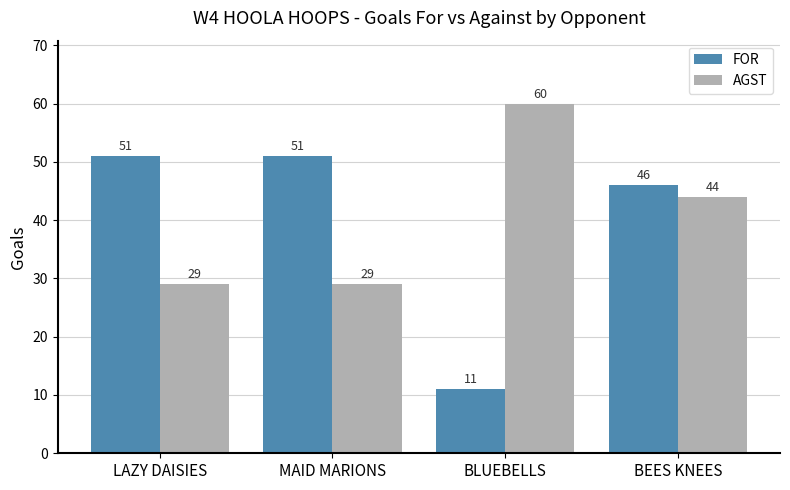

How many values in the FOR series are below 51?

2